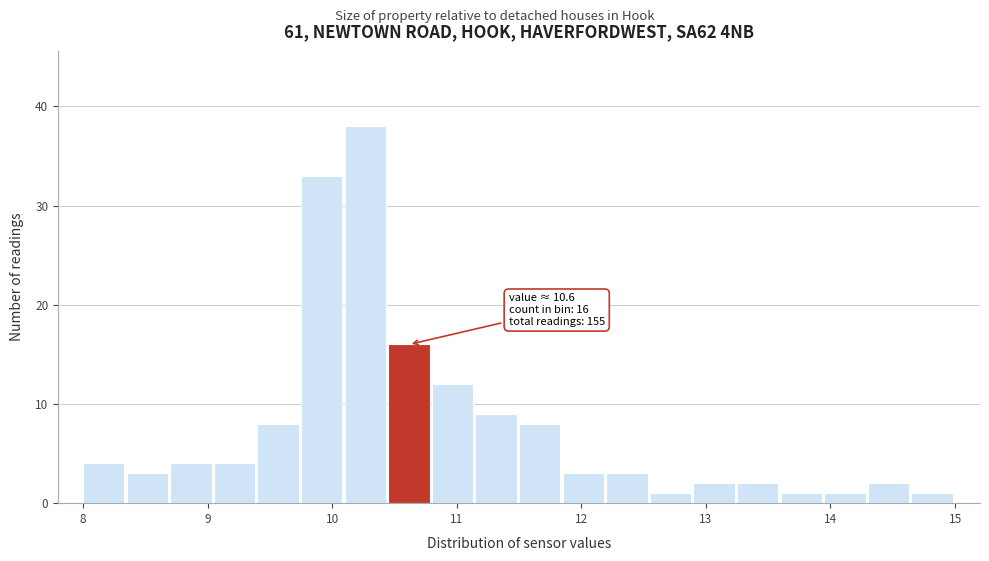

Read against the x-axis, roughly where is the centre of the tallest bar?

10.3